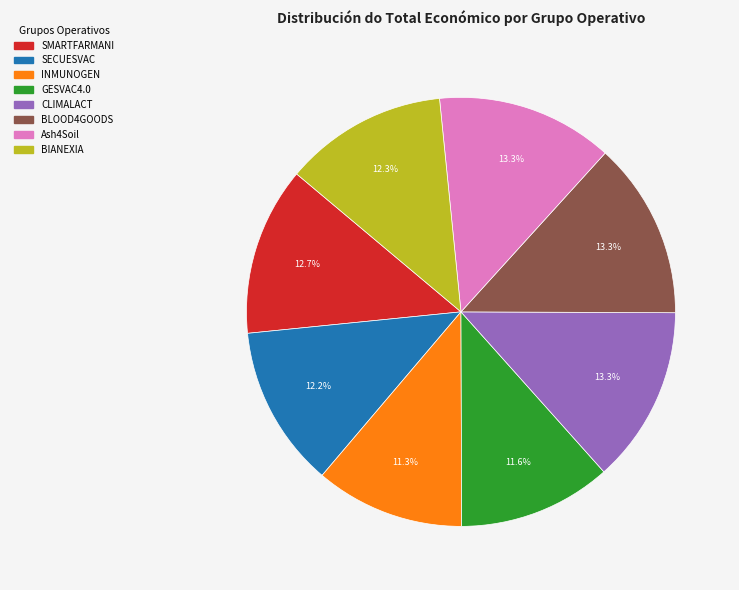

Does BLOOD4GOODS represent more than half of the total?

No